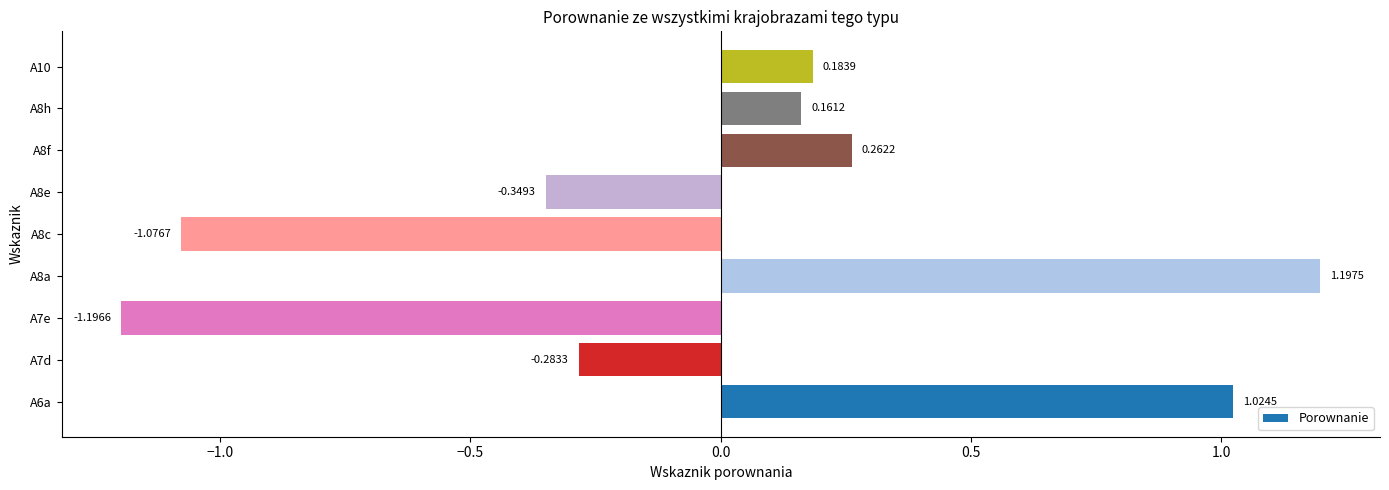

List the labels in order of value, smallest first.

A7e, A8c, A8e, A7d, A8h, A10, A8f, A6a, A8a